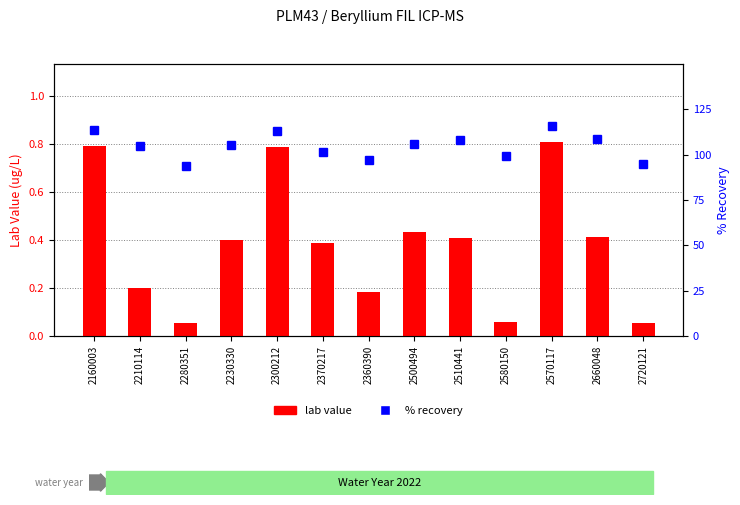

List the series in order of their peak value, lowest first.

lab value, % recovery